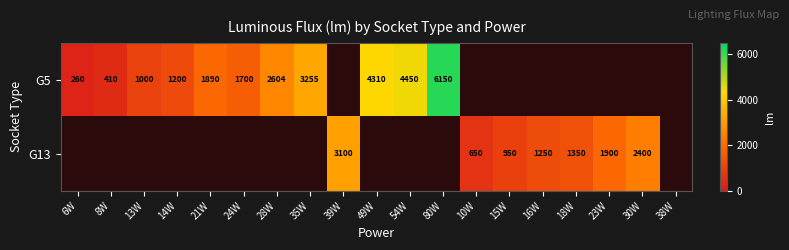

The value of G13 at 18W is 2005. True or false?

False